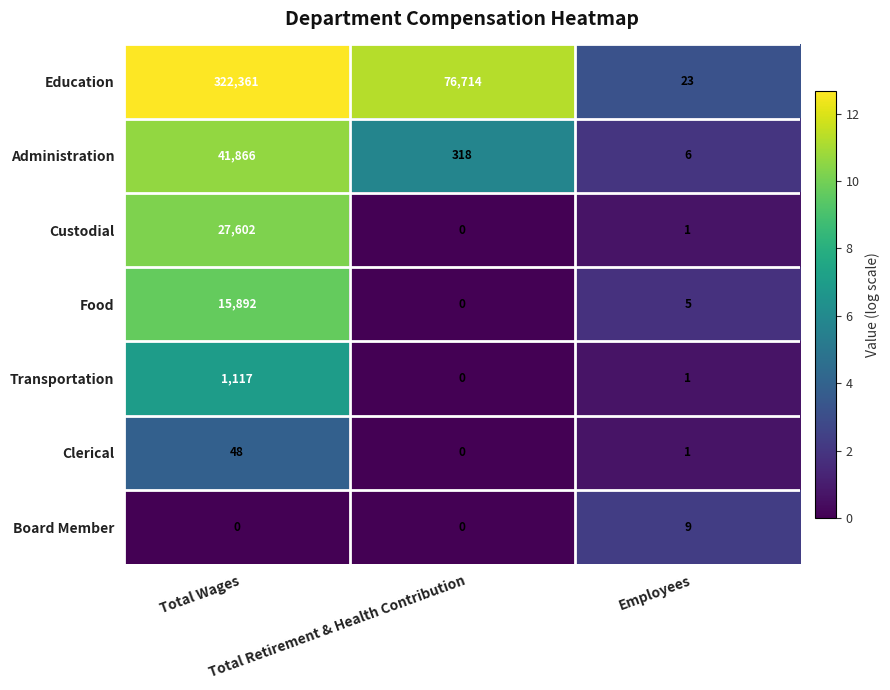

Which series has the largest range (max minus min)?

Education